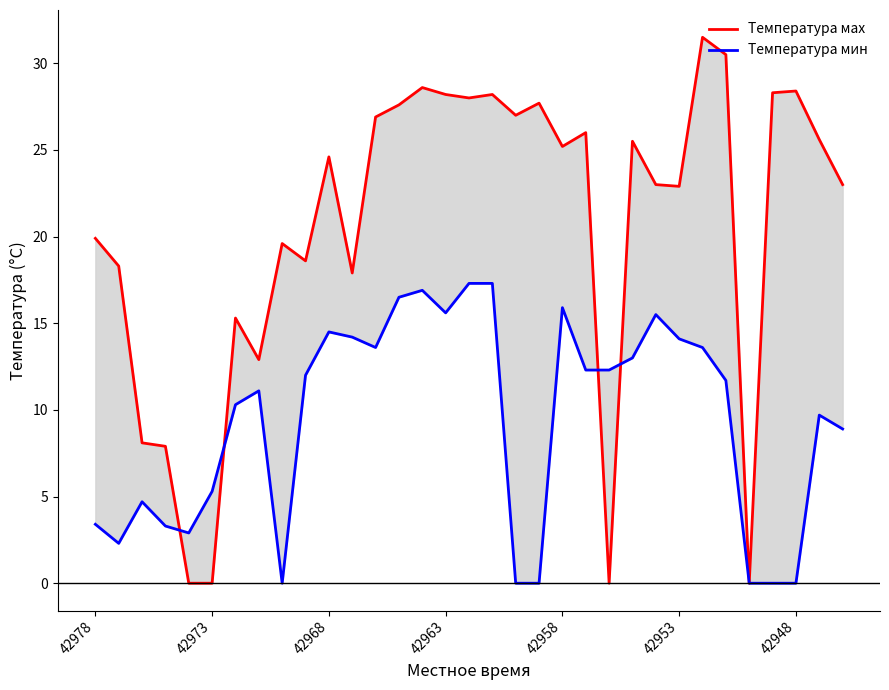

What are all the series names shown in the legend?

Температура маx, Температура мин